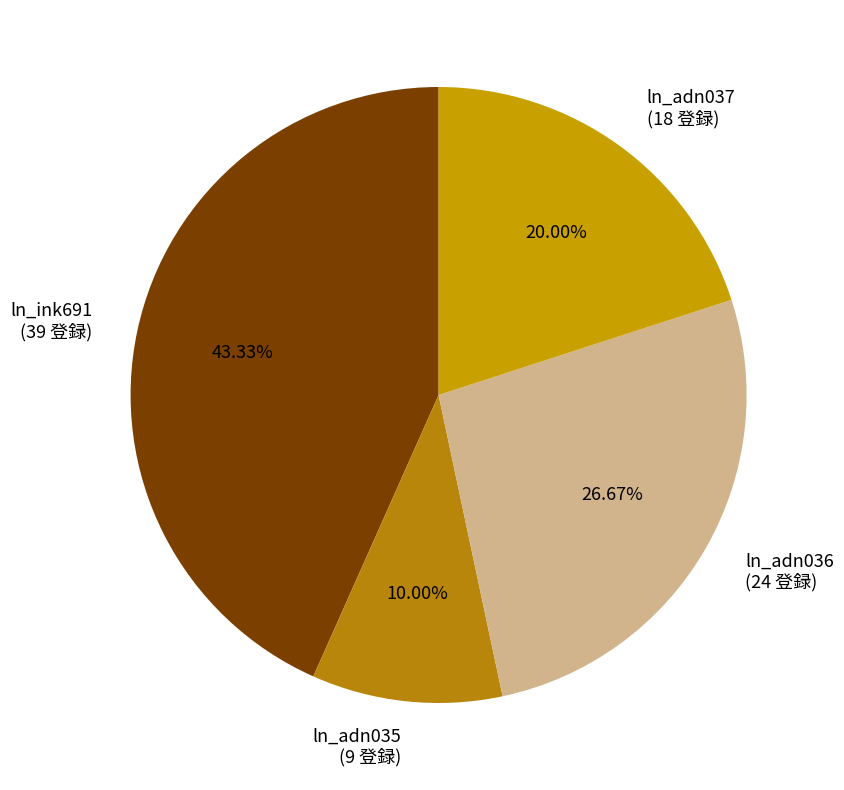

Which has a higher value, ln_adn036 or ln_adn035?

ln_adn036